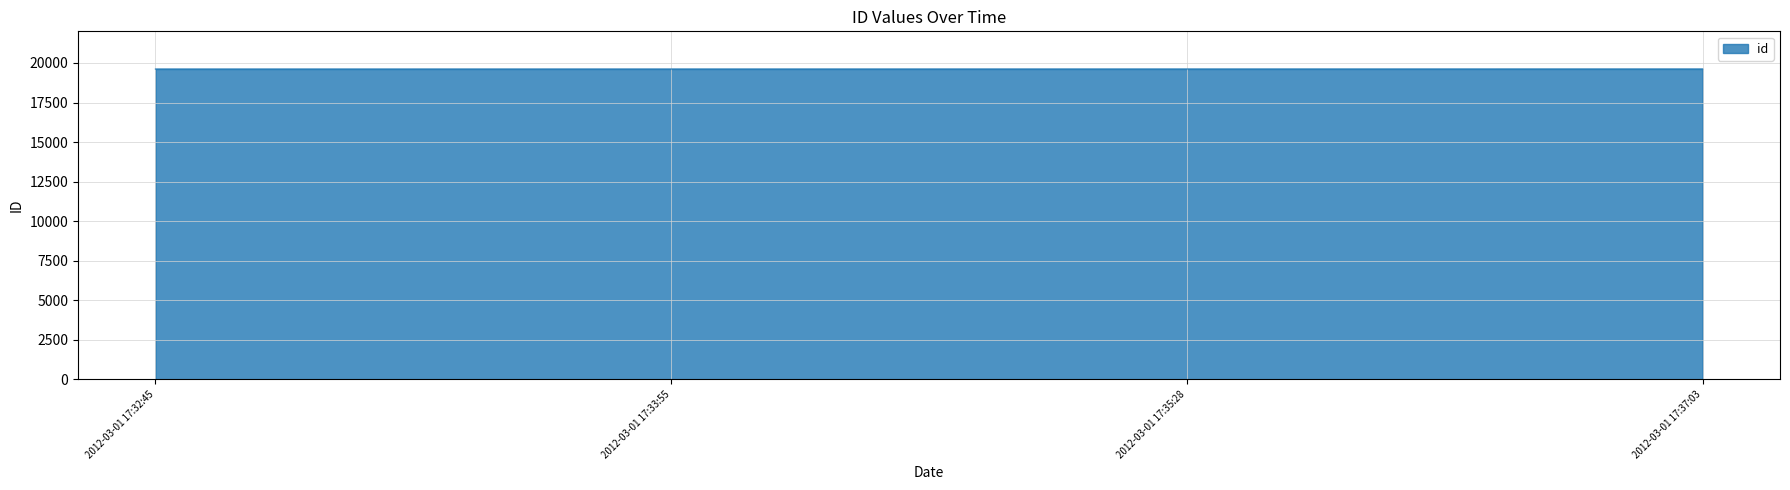

Does the chart display data point markers on the line(s)?

No